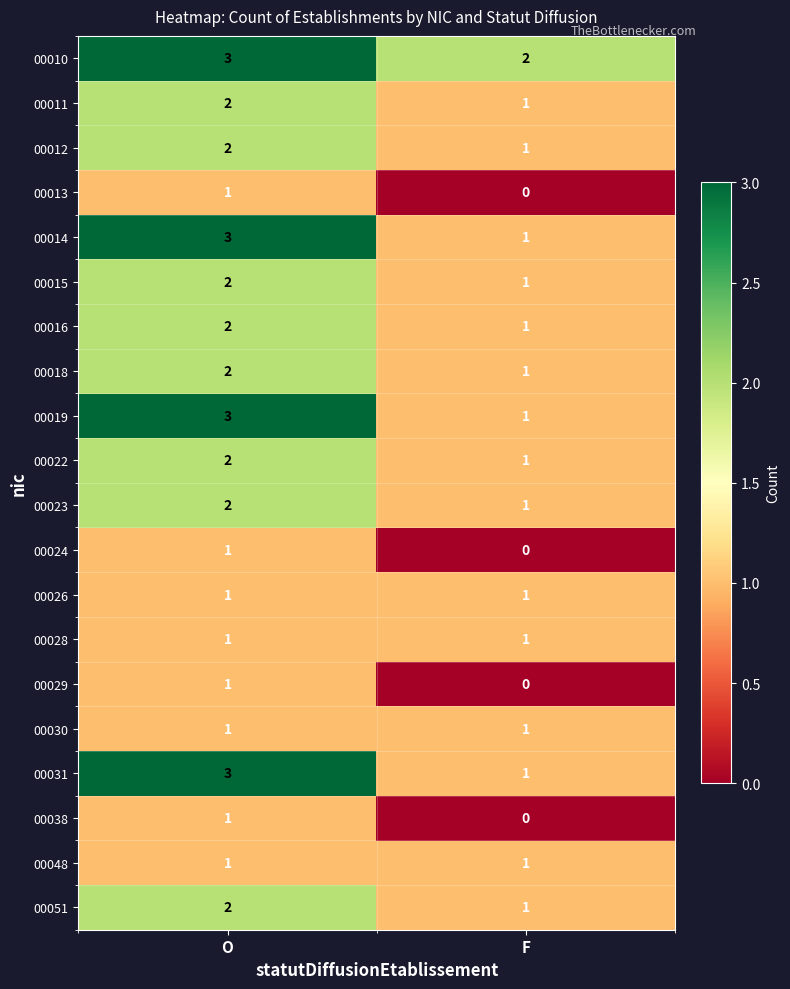

Is it true that 00011 equals 1 at F?

True